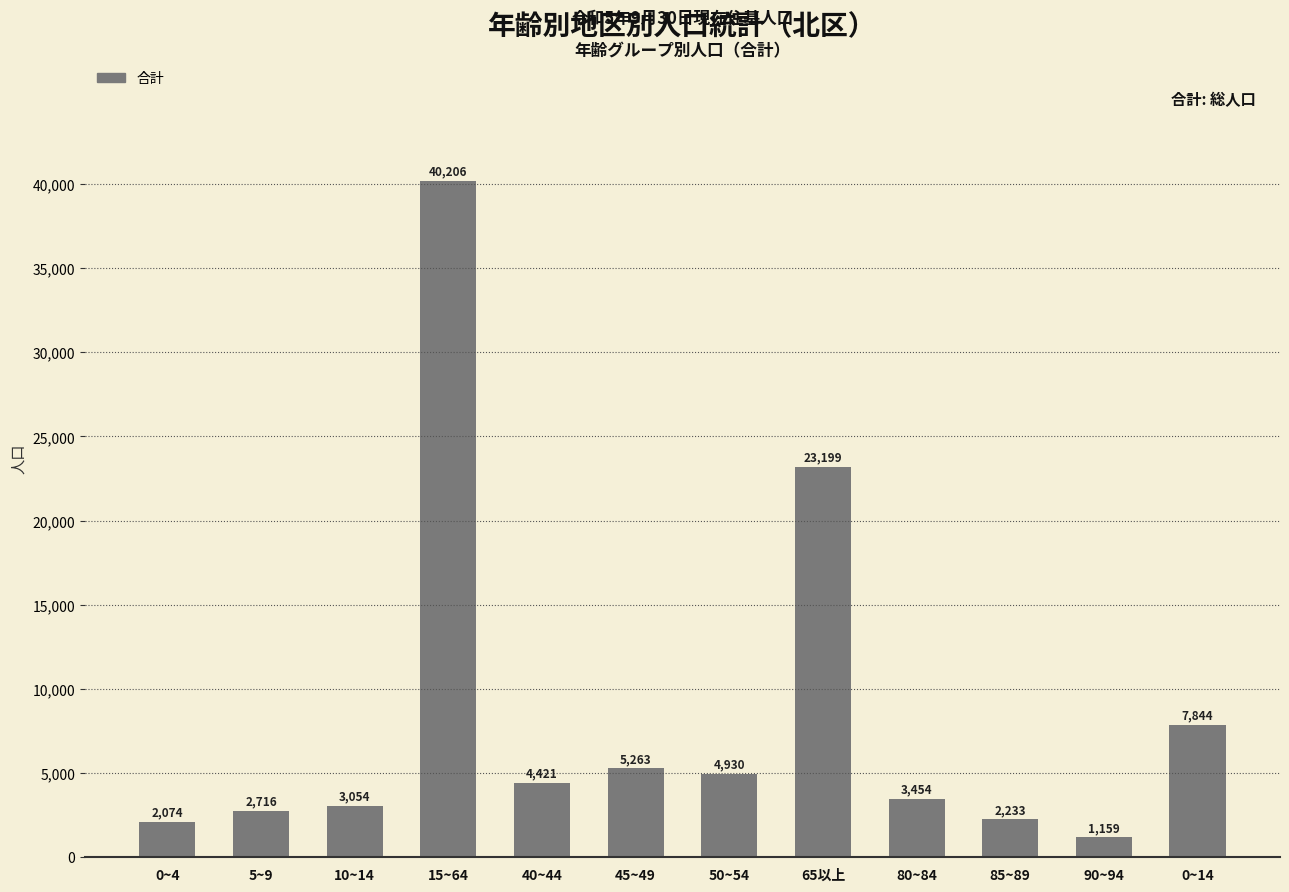

Reading left to right, extract all data points from this chart.

0~4=2074	5~9=2716	10~14=3054	15~64=40206	40~44=4421	45~49=5263	50~54=4930	65以上=23199	80~84=3454	85~89=2233	90~94=1159	0~14=7844